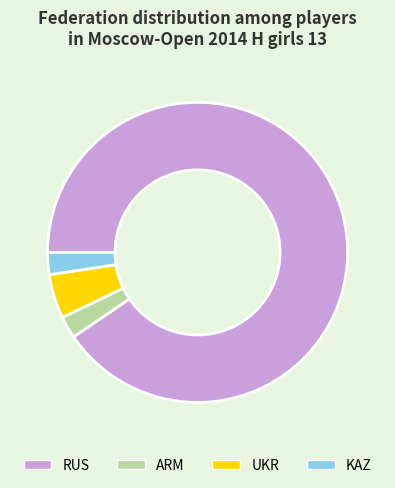

Is it true that UKR is 15% of the pie?

False